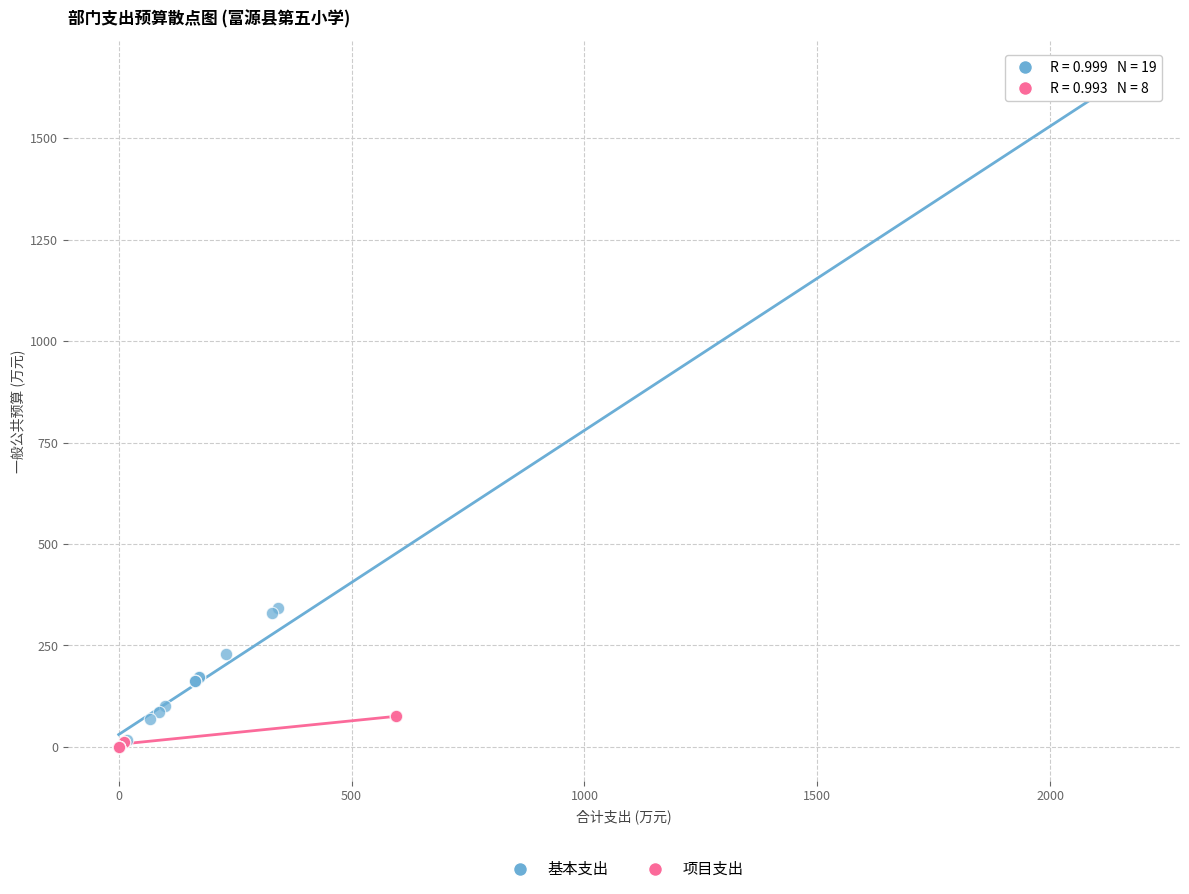

Which series has the widest spread of Y values?

基本支出